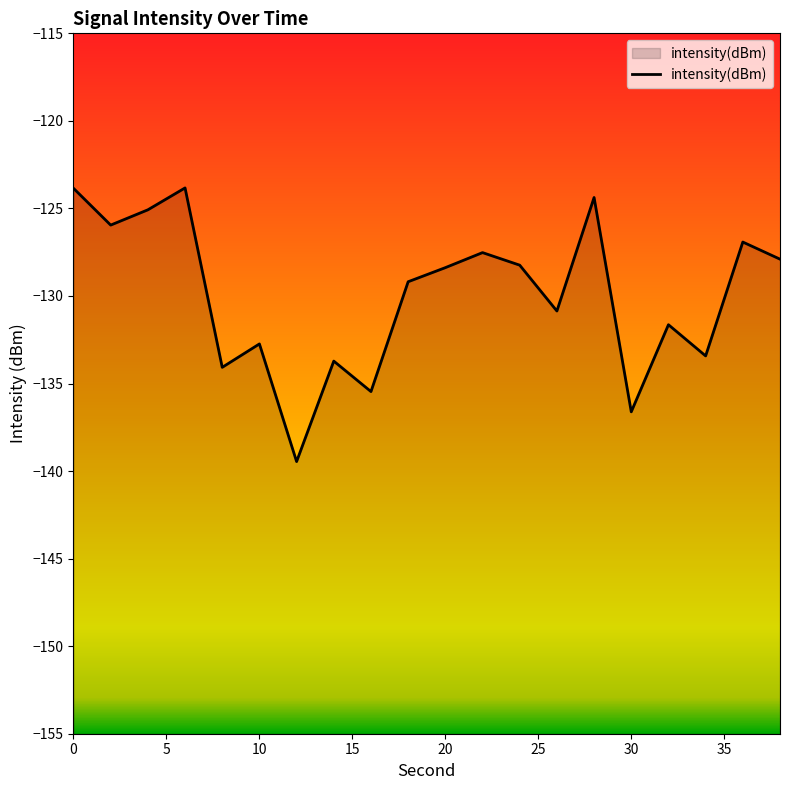

True or false: the data shows -123.9 at 0.

True